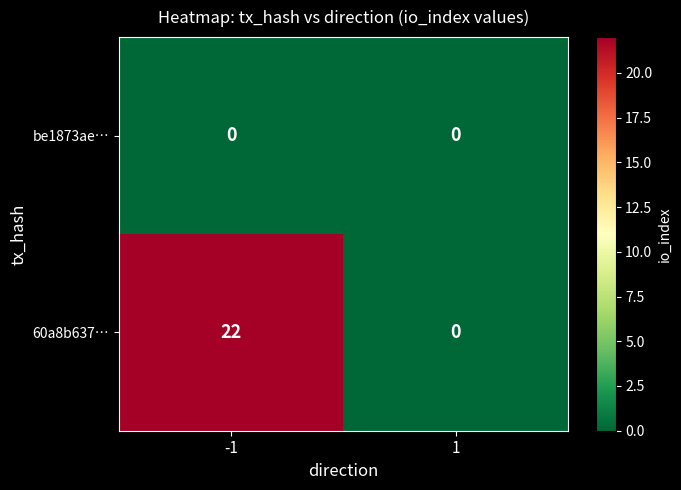

At how many categories does at least one series exceed 1?

1